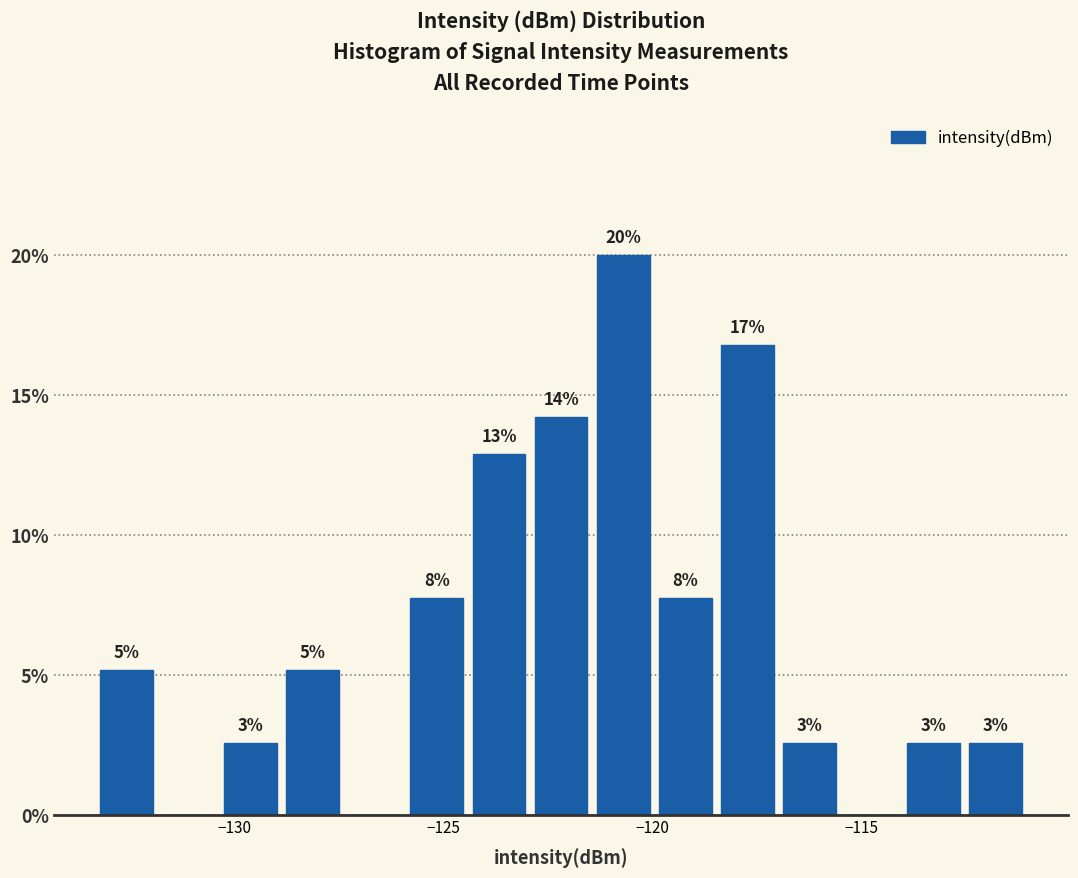

Read against the x-axis, roughly where is the centre of the tallest bar?

-120.5